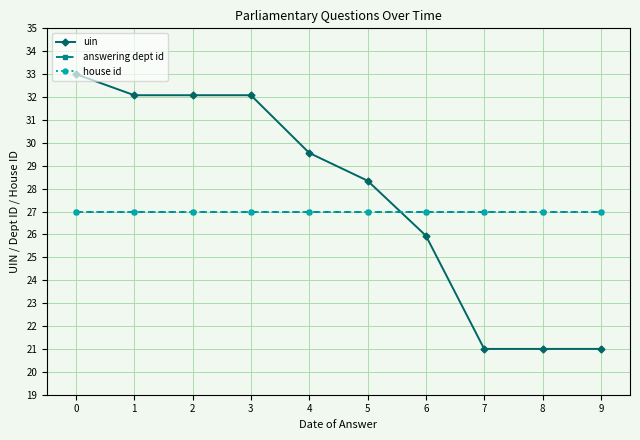

Is this an area chart (filled region under the line)?

No